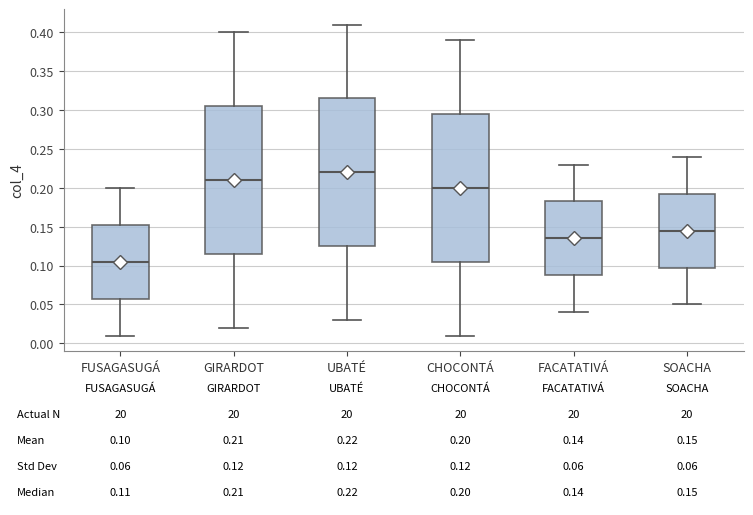

Which box has the highest median line?

UBATÉ